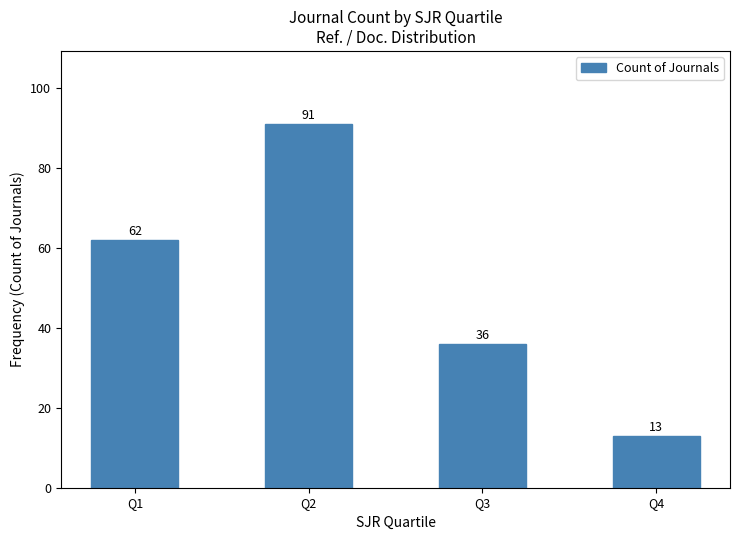

How many data points are less than 62?

2